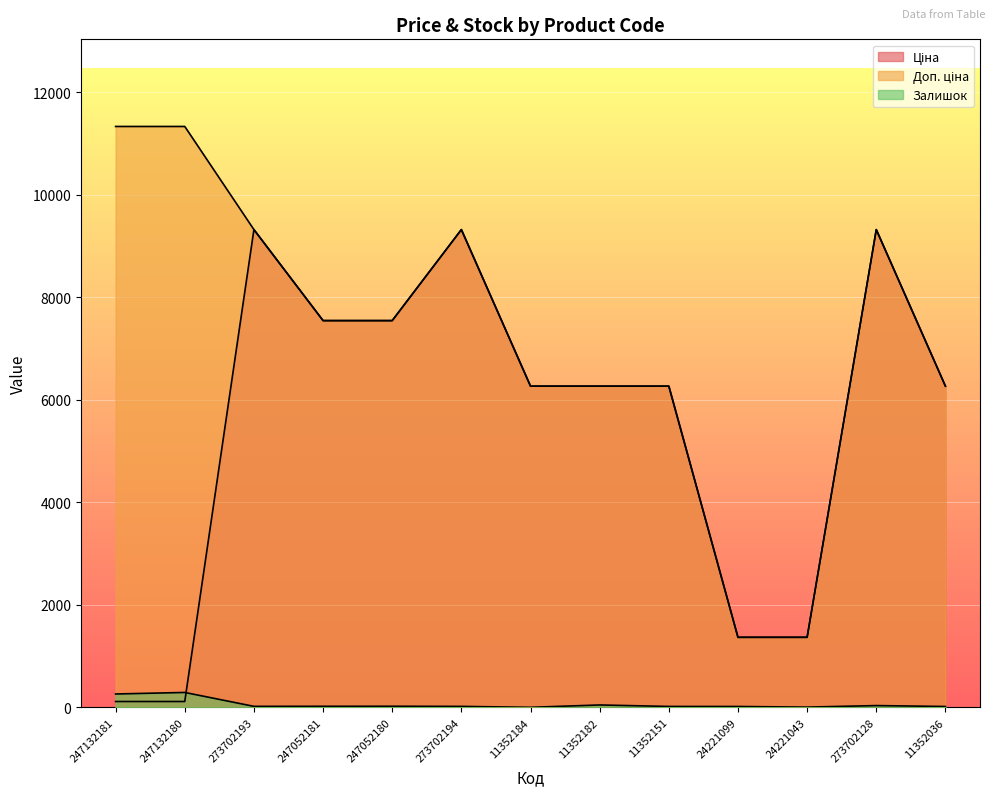

Count the number of data series in this chart.

3